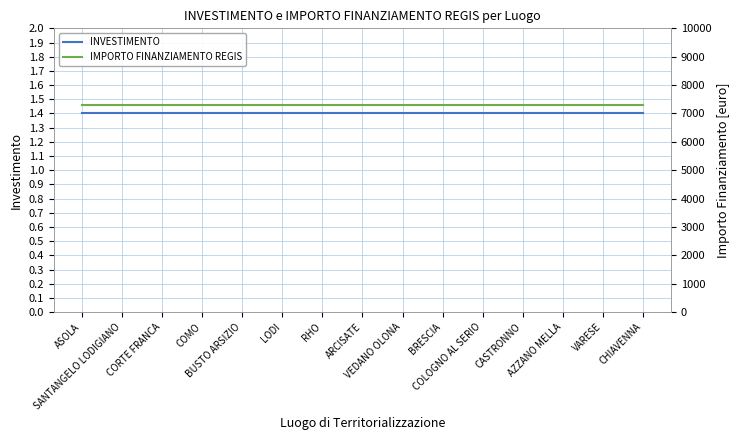

Is this an area chart (filled region under the line)?

No